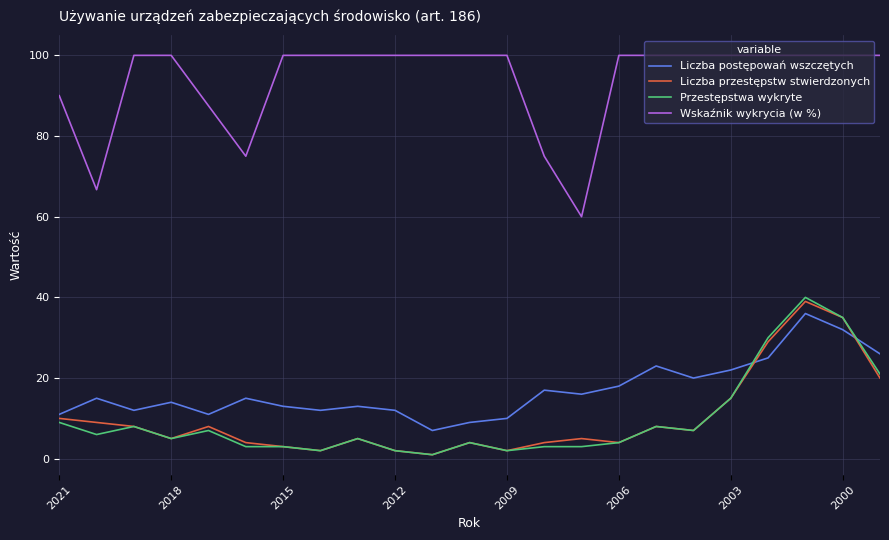

True or false: Wskaźnik wykrycia (w %) and Liczba przestępstw stwierdzonych intersect in this chart.

False